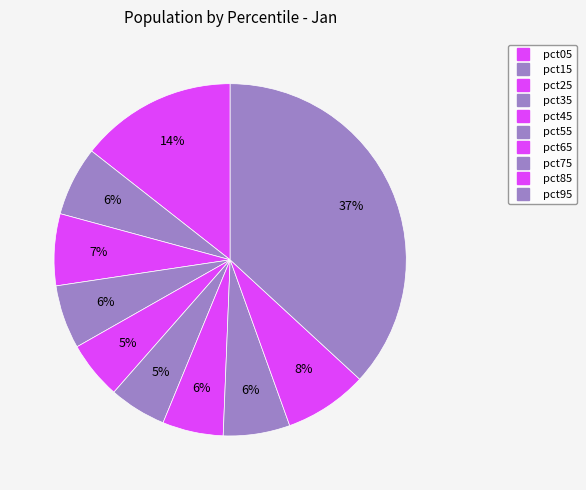

How many slices are in this pie chart?

10